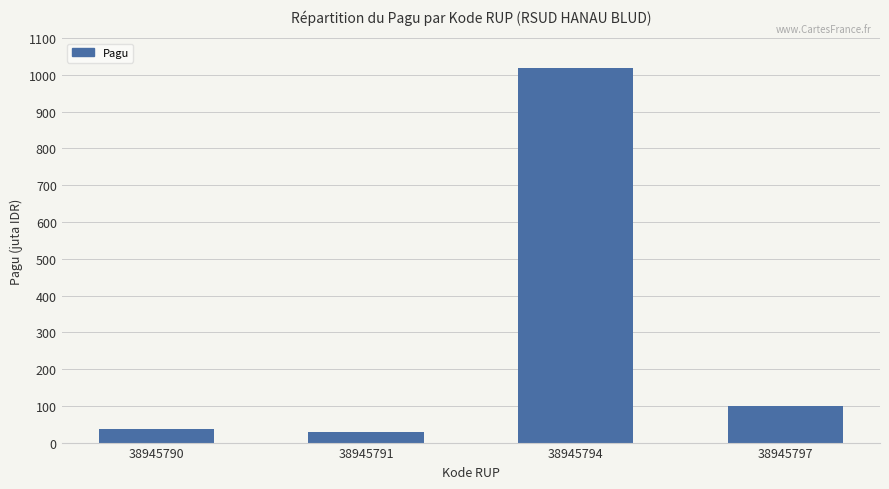

Which has a higher value, 38945790 or 38945794?

38945794